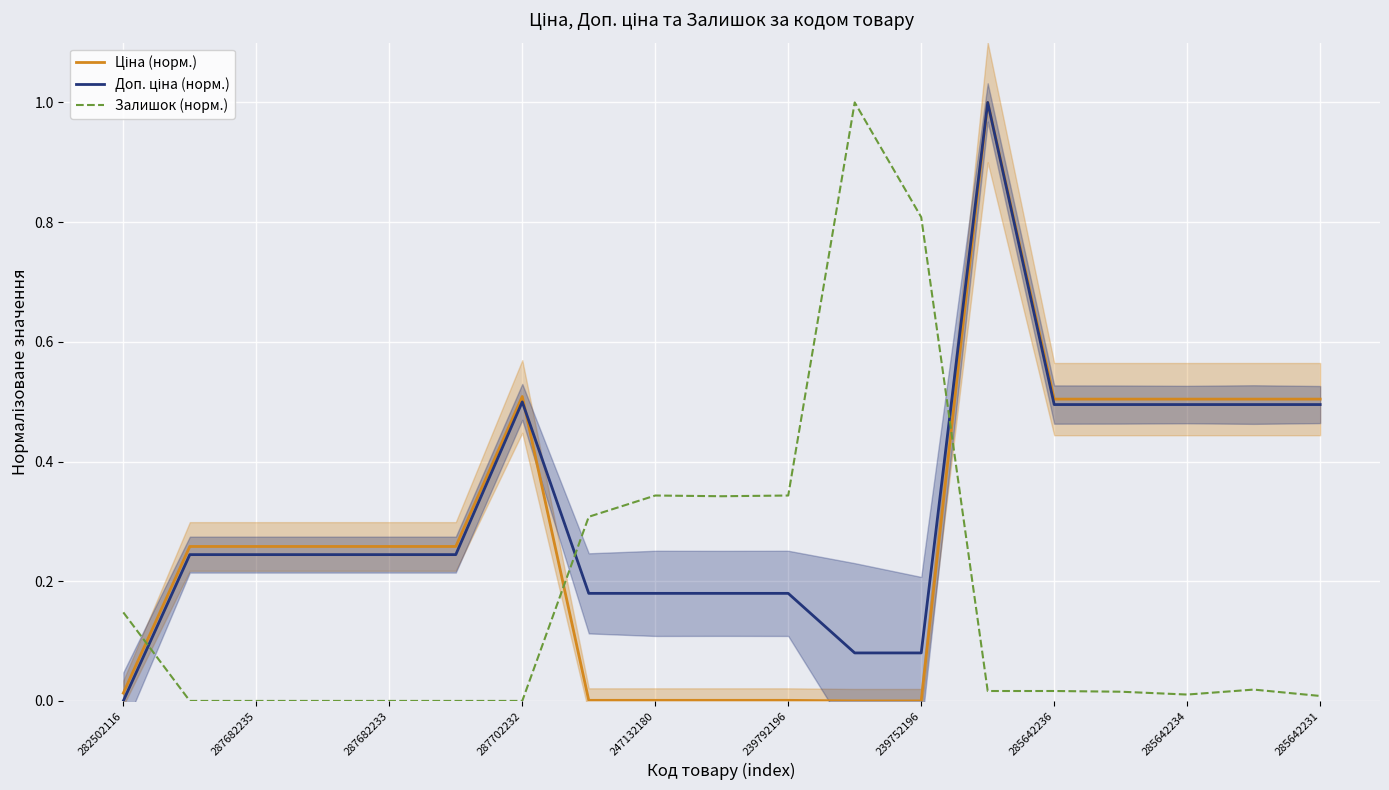

At which category is the sum across all series the highest?

13